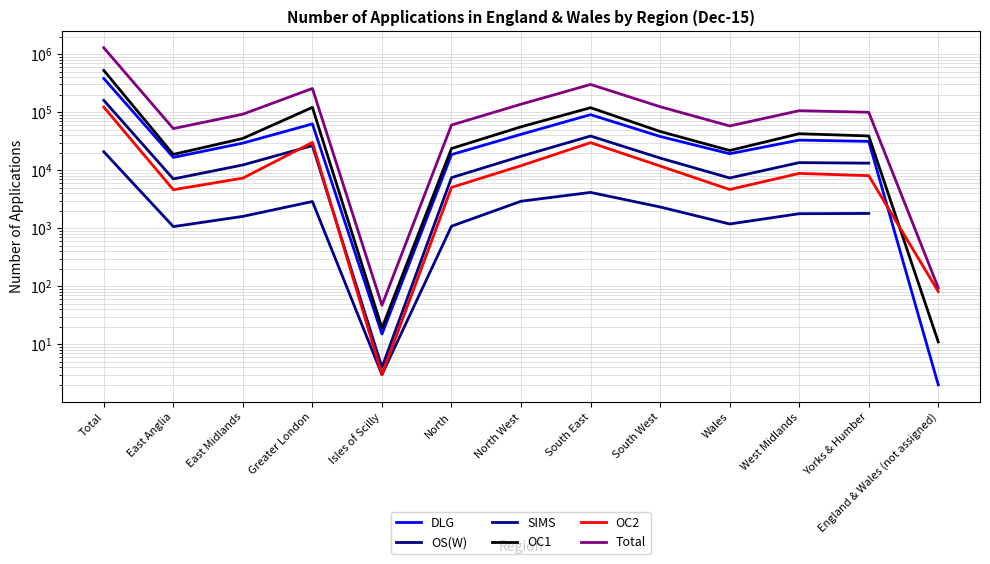

The value of DLG at England & Wales (not assigned) is 2.0. True or false?

True